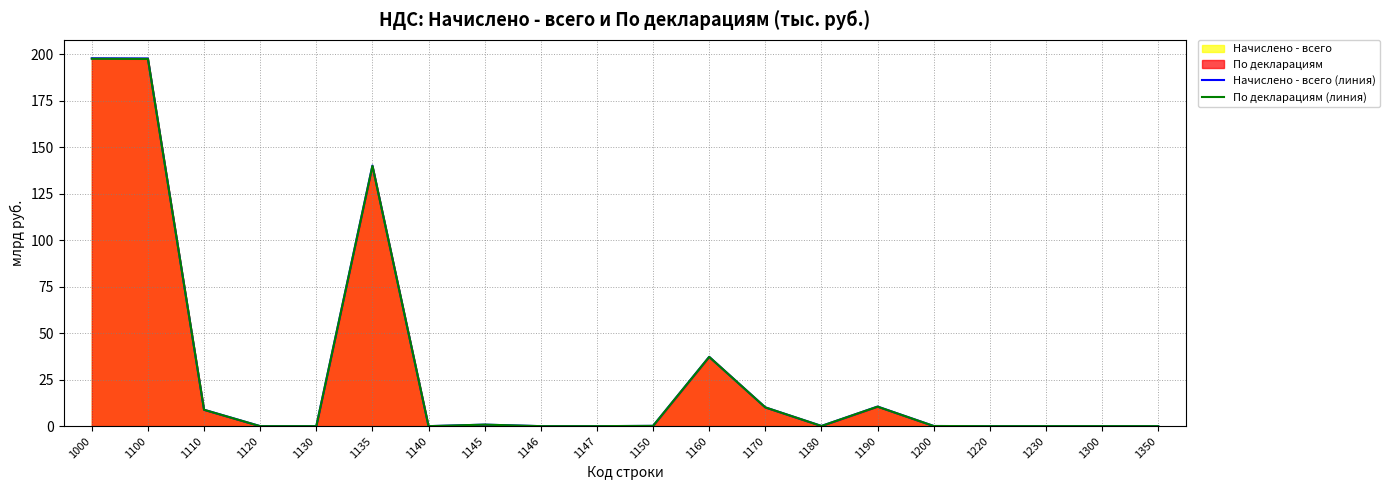

True or false: По декларациям (линия) has a value of 0.1 at 1180.

False